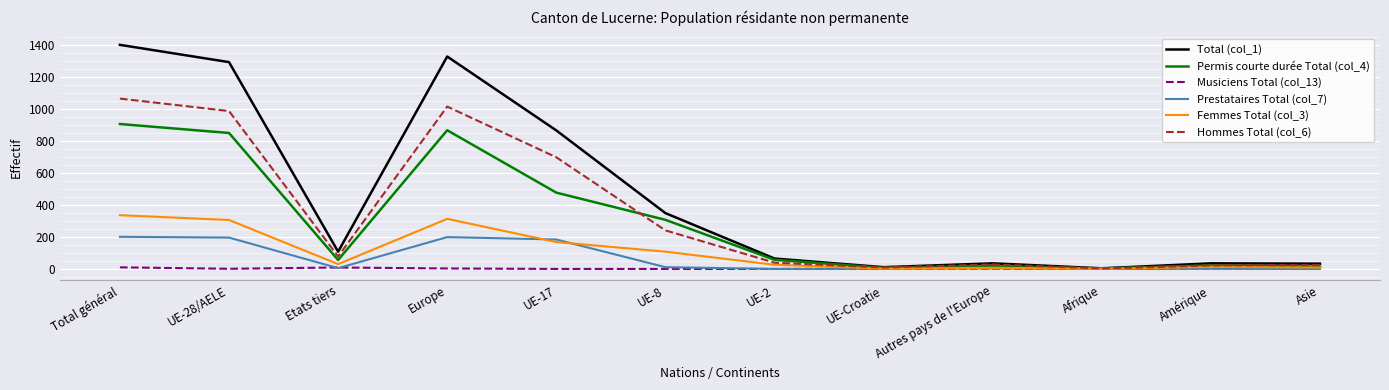

How many distinct data groups are displayed?

6